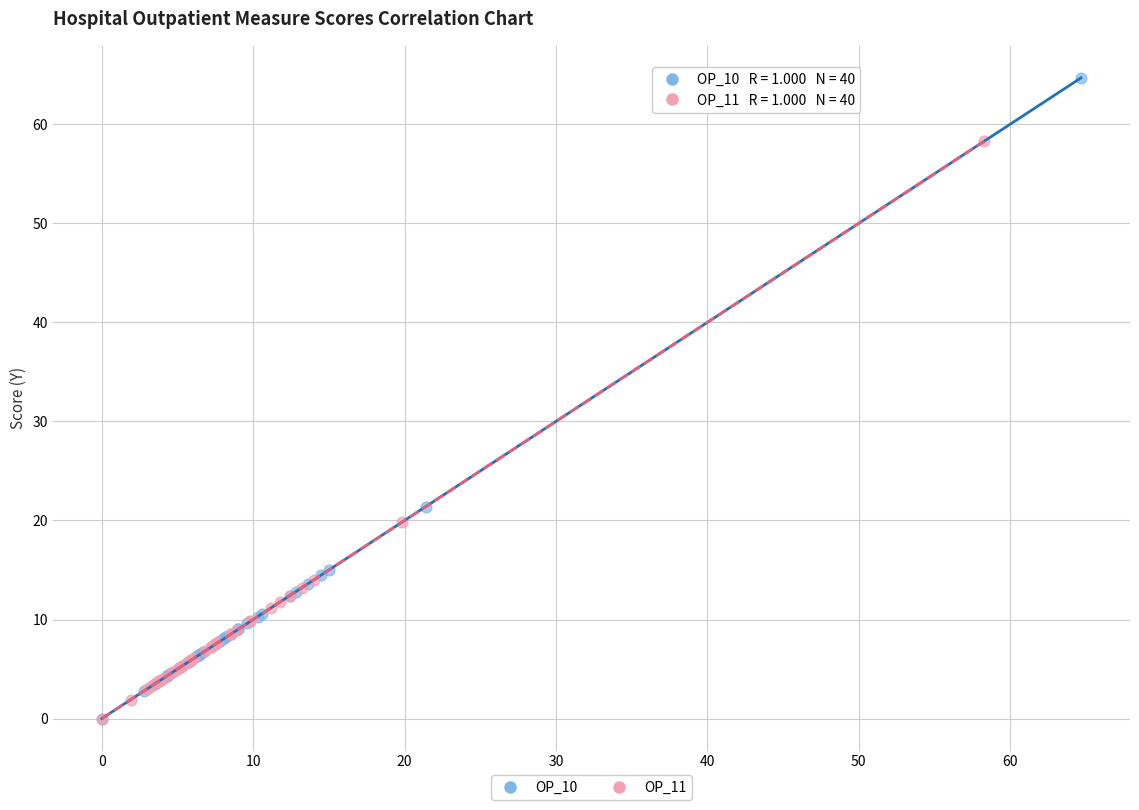

Which series reaches the maximum Y coordinate?

OP_10